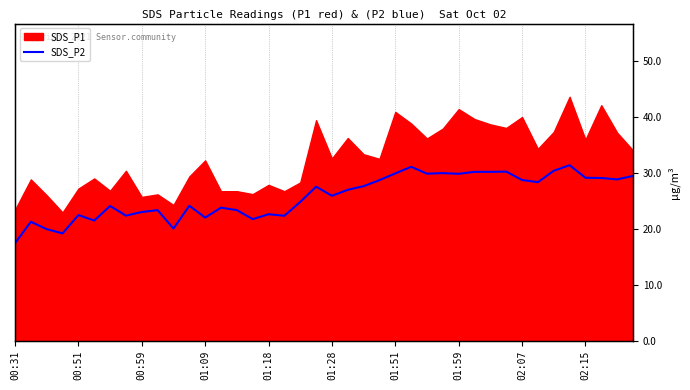

The chart shows a value of 12.9 at 02:07. True or false?

False